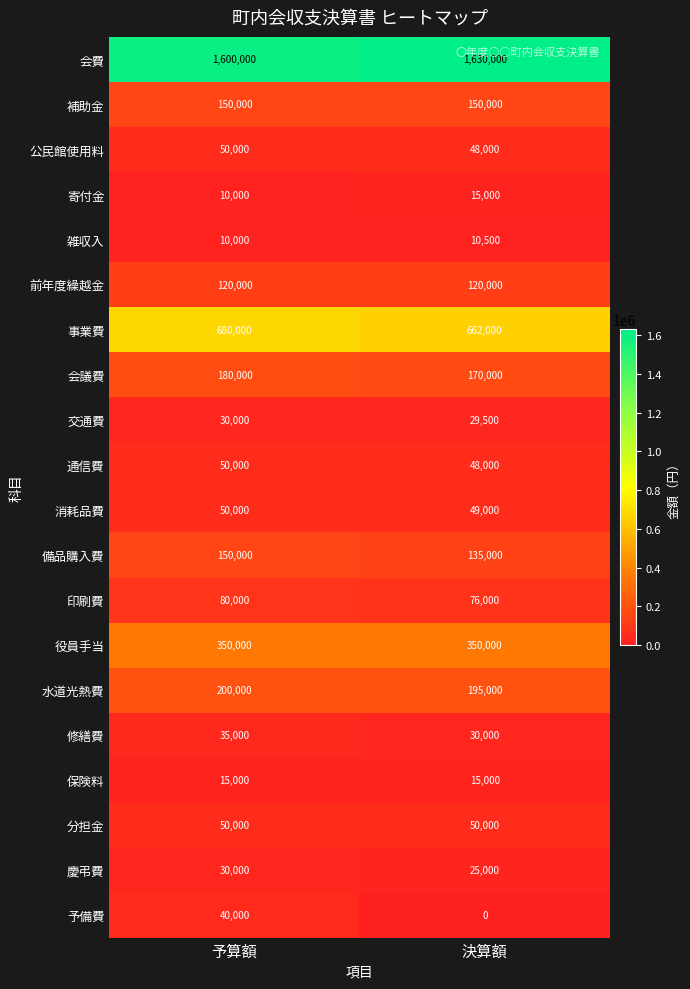

What is the difference between the highest and lowest values at 決算額?

1630000